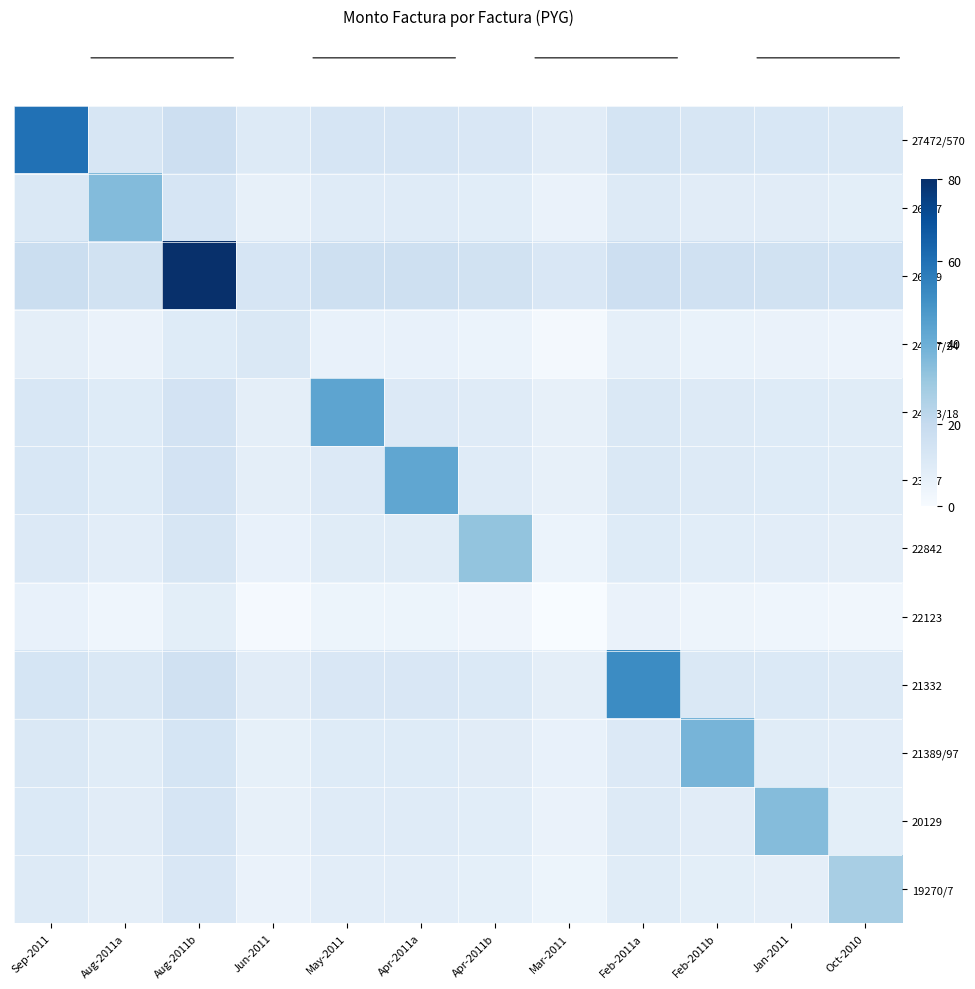

How many data points does each series have?

12